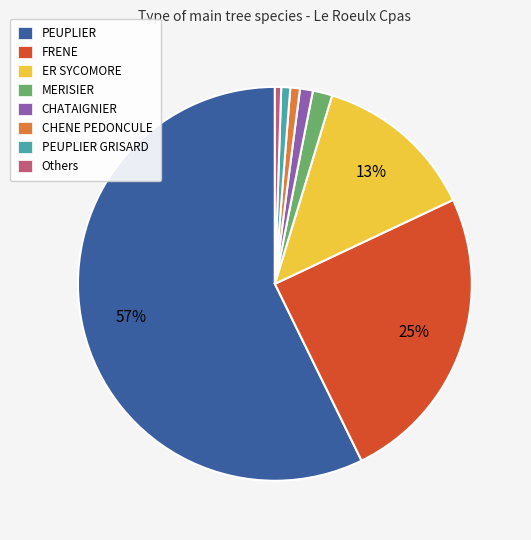

To the nearest percent, what is the average slice percentage?

12%